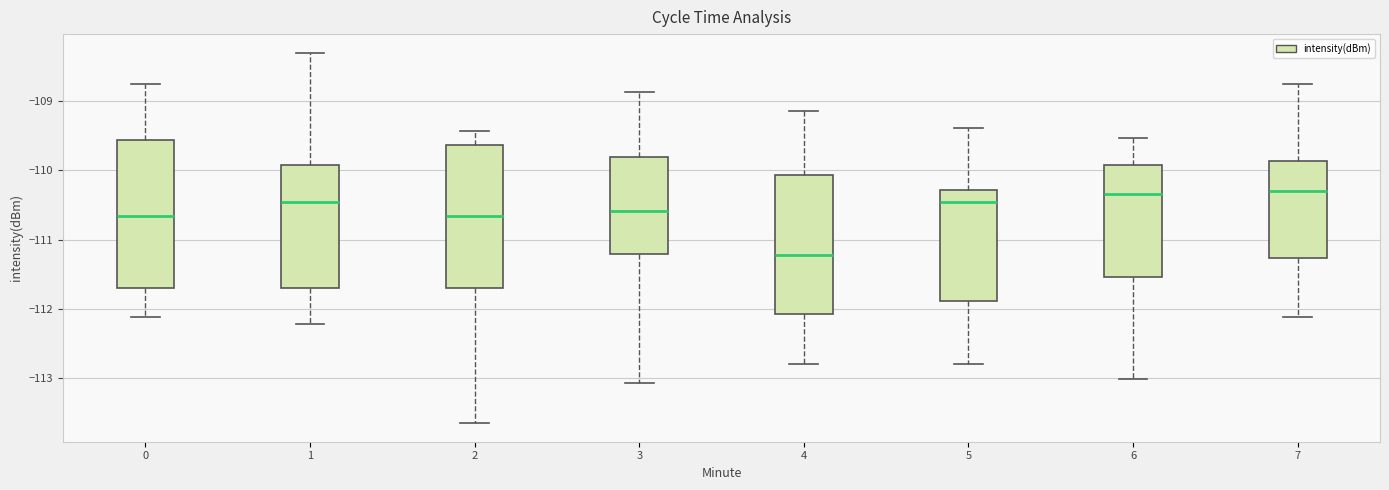

Where does the median line of the box at x = 7 sit on the y-axis? The values are not printed on the chart, so give them approximately, as read against the axis.

-110.3